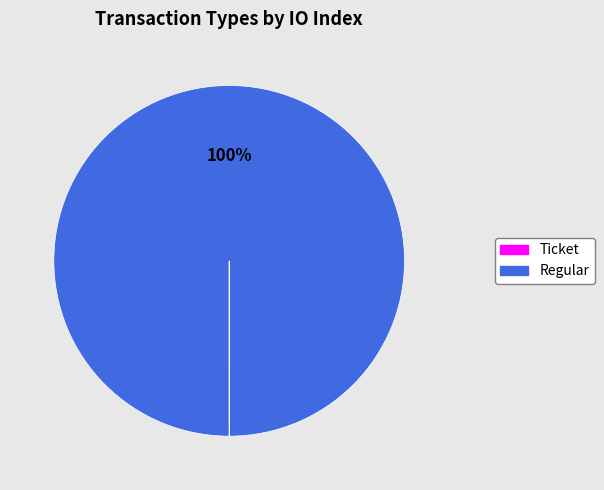

True or false: Regular accounts for 86% of the total.

False